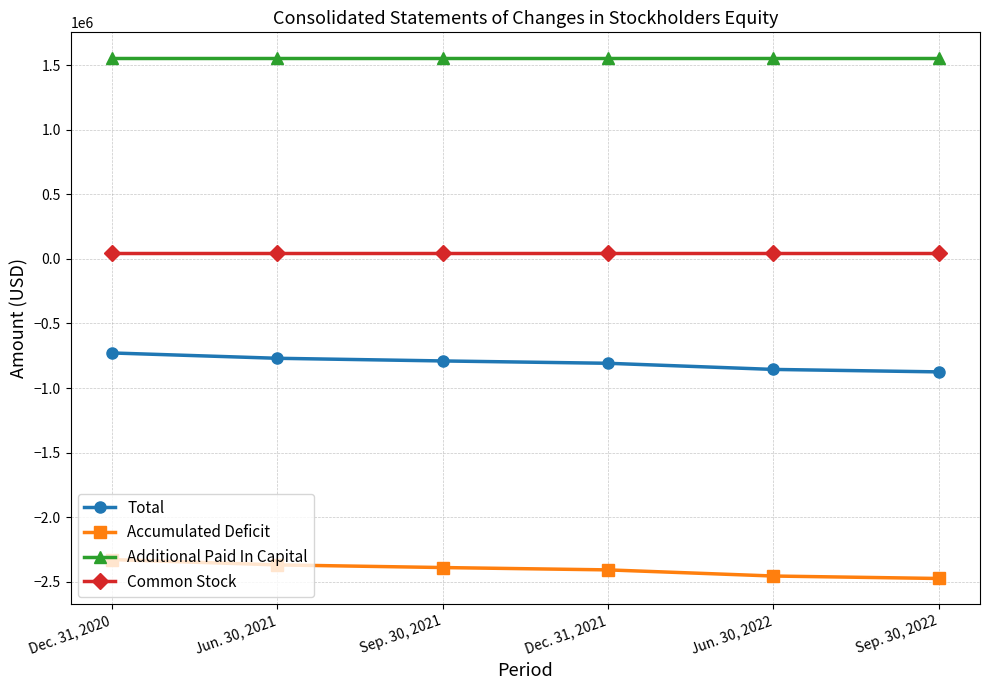

What is the difference between the Total values at Dec. 31, 2021 and Sep. 30, 2021?

18127